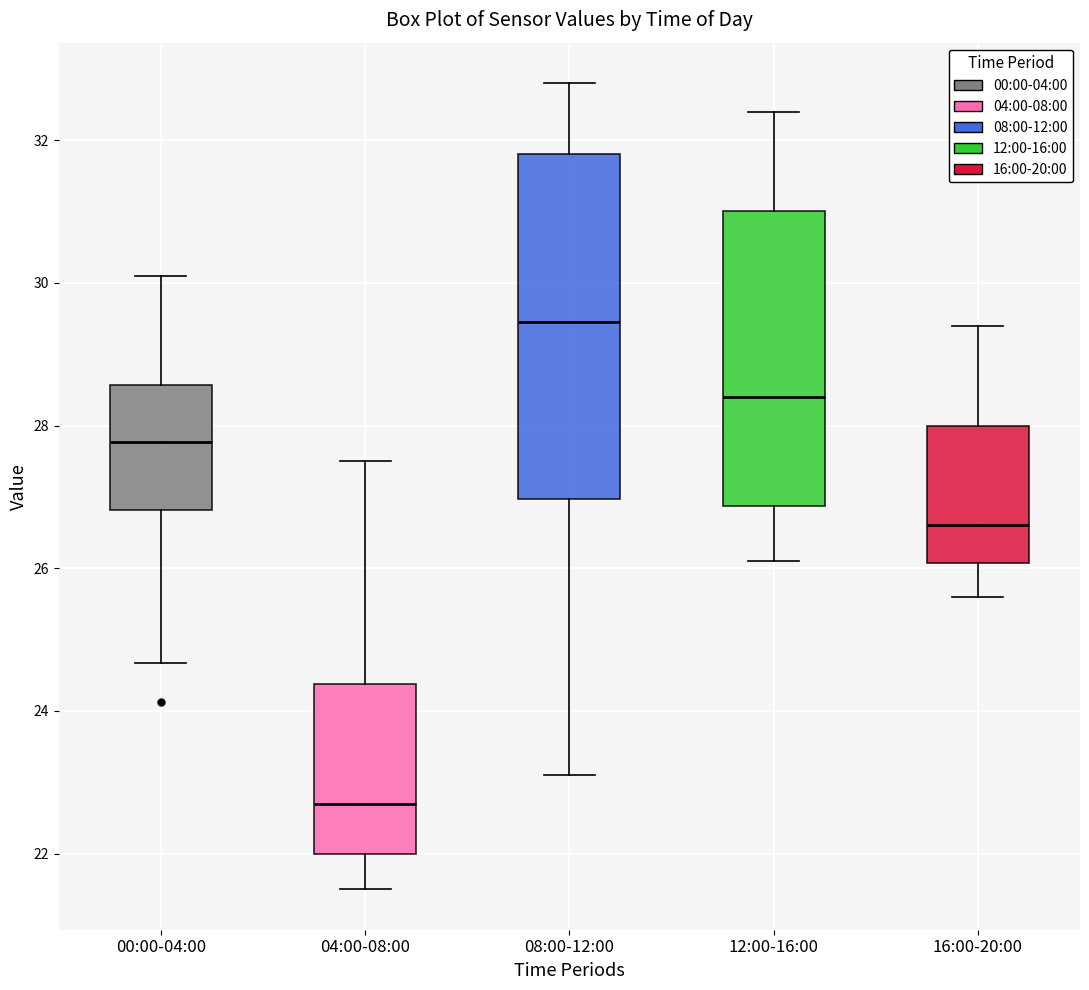

Where does the median line of the box for 00:00-04:00 sit on the y-axis? The values are not printed on the chart, so give them approximately, as read against the axis.

27.8